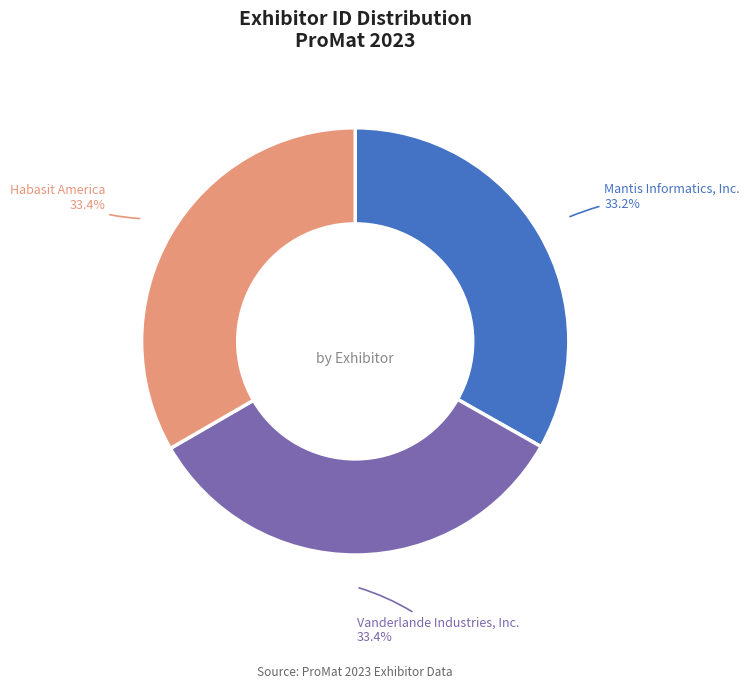

Is the sum of Vanderlande Industries, Inc. and Mantis Informatics, Inc. greater than half?

Yes